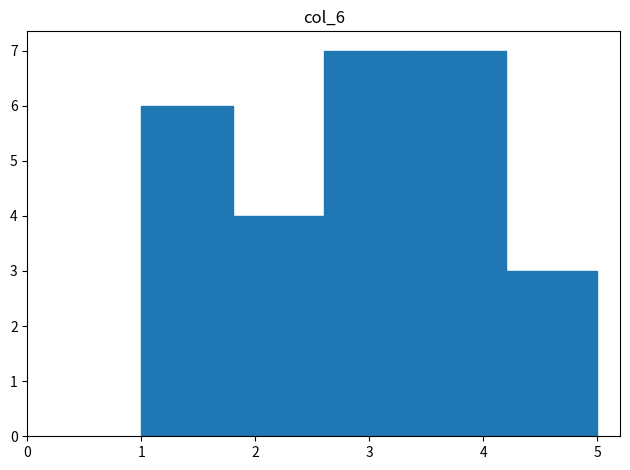

Reading left to right, list every bar in this chart as the range it spans on the x-axis followed by its height. The values are not printed on the chart, so give them approximately, as read against the axis.

1.0 to 1.8: 6
1.8 to 2.6: 4
2.6 to 3.4: 7
3.4 to 4.2: 7
4.2 to 5.0: 3